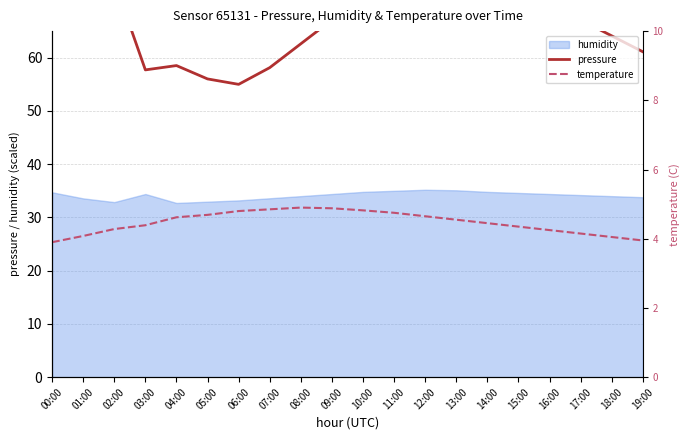

Where is the first local maximum for pressure?

04:00